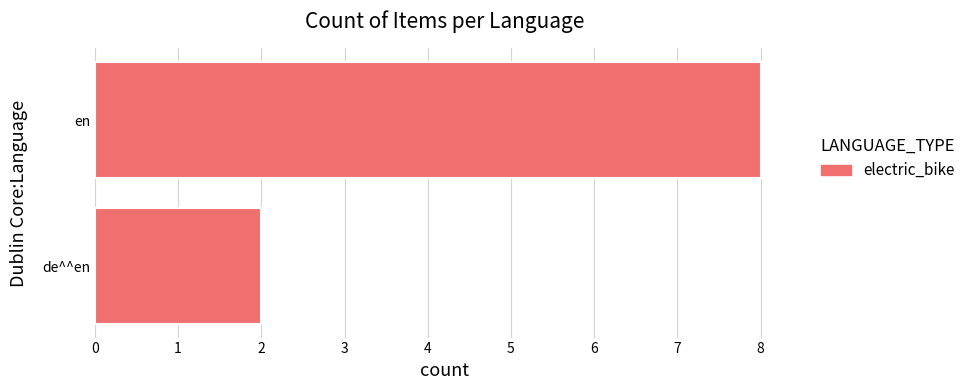

Reading bottom to top, what are all the values shown in this chart?

2	8